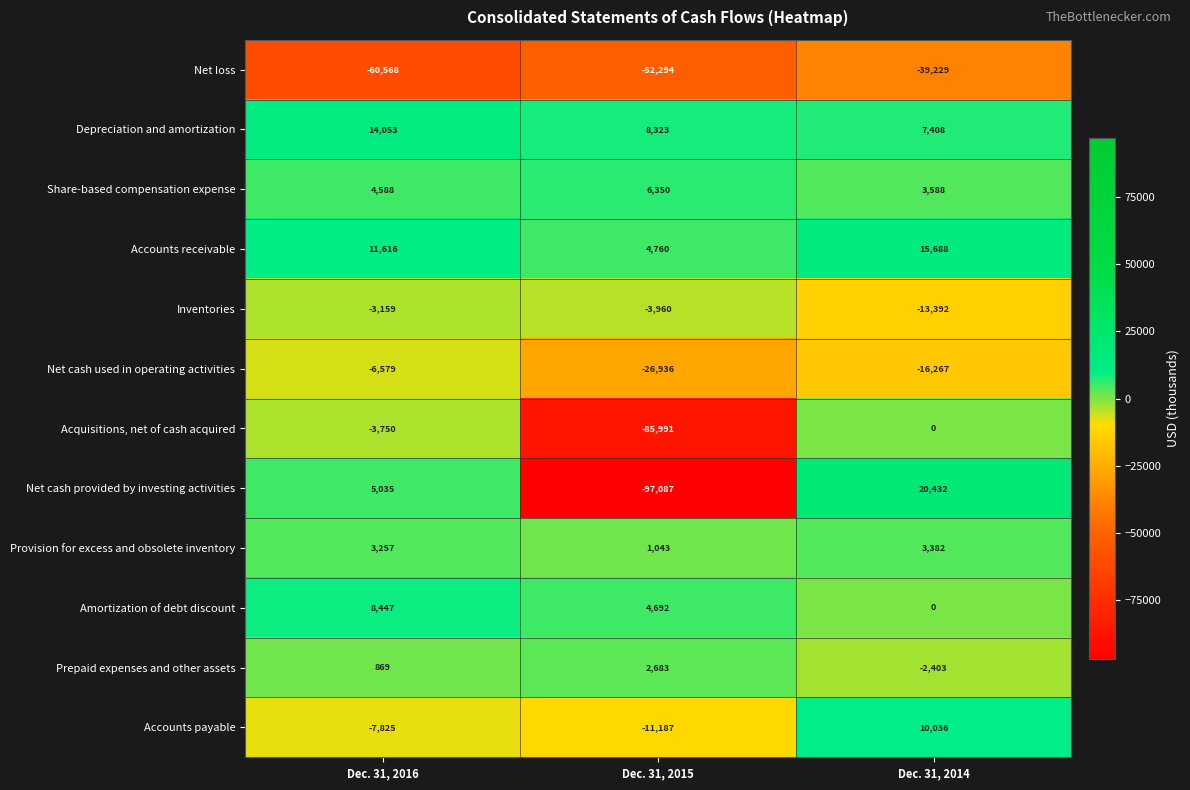

What value does the Depreciation and amortization series have at Dec. 31, 2015?

8323